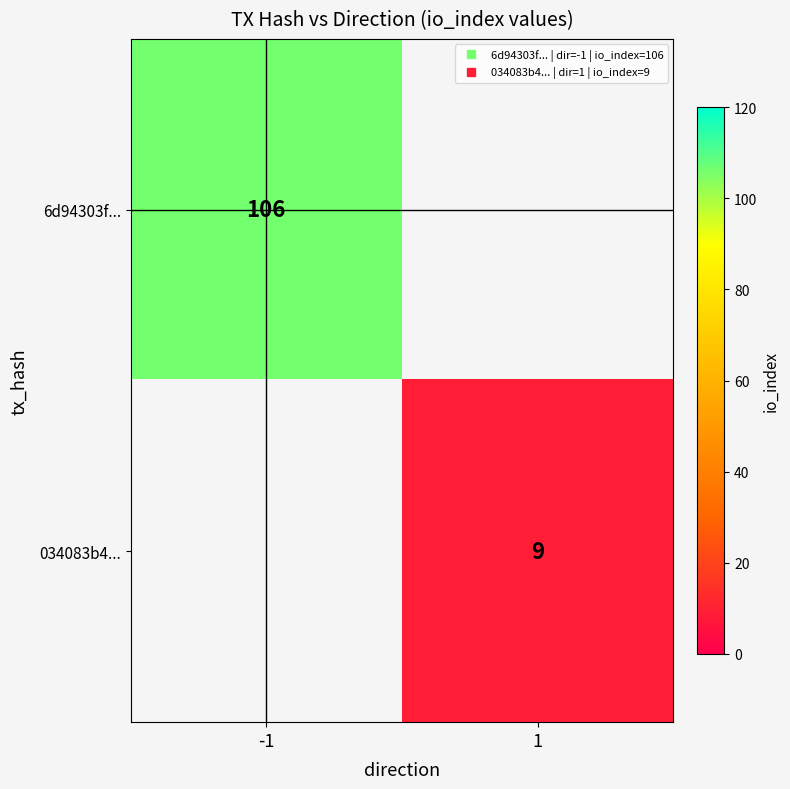

The 6d94303f... series shows 106.0 at -1. True or false?

True